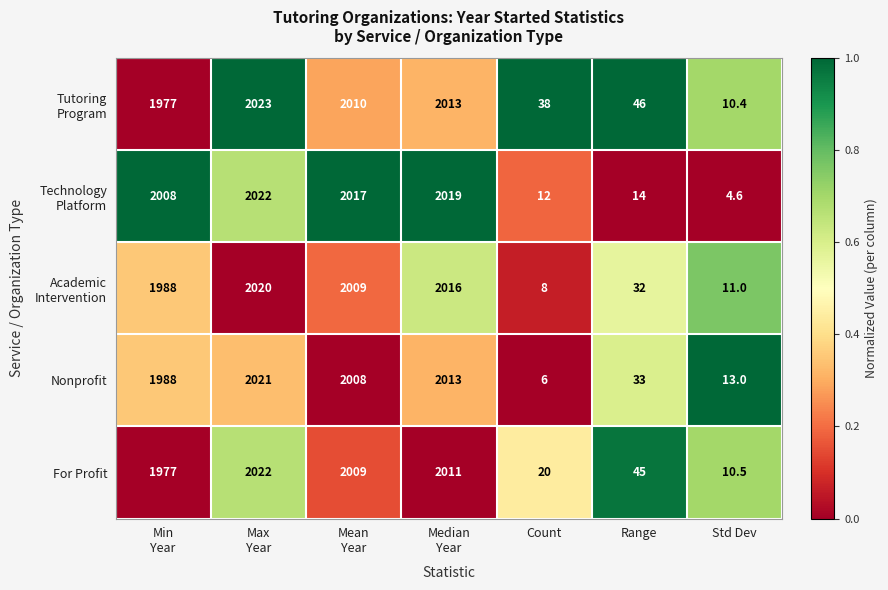

What is the spread (max minus min) of values at Std Dev?

8.4